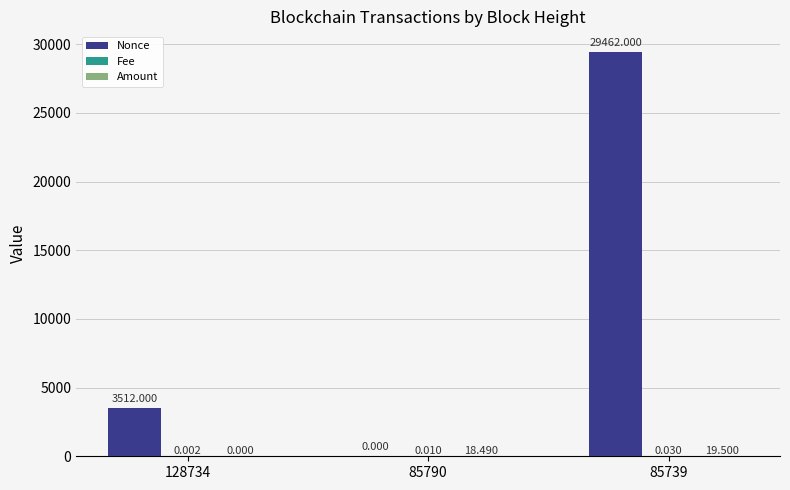

Which series has the largest total across all categories?

Nonce